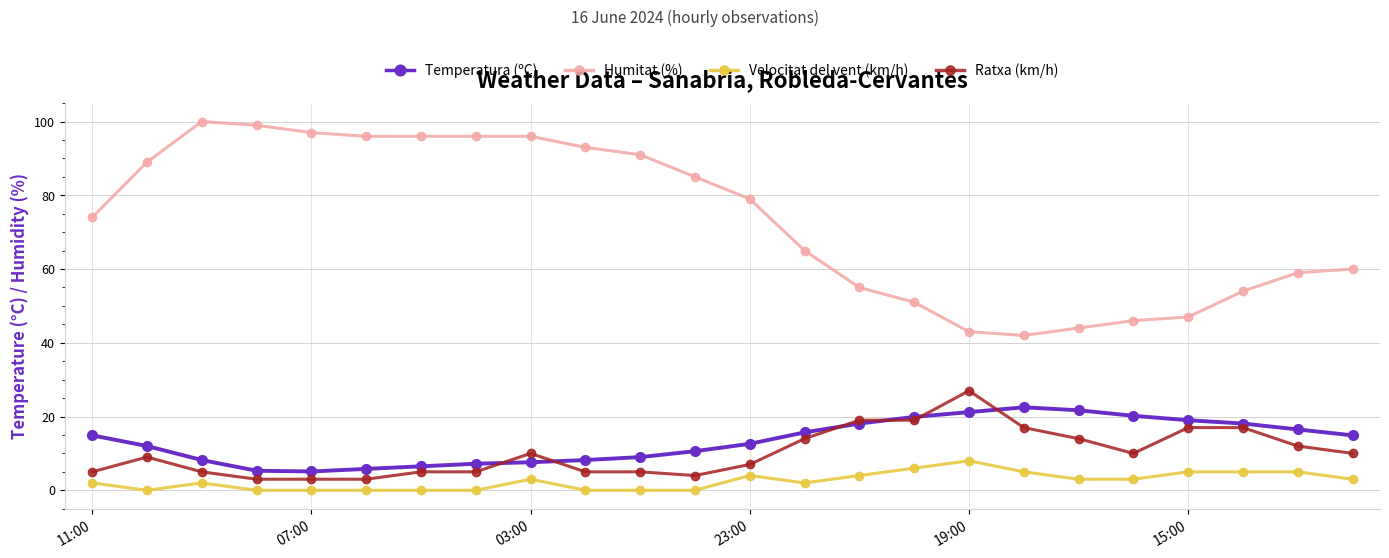

Which series has the largest total across all categories?

Humitat (%)